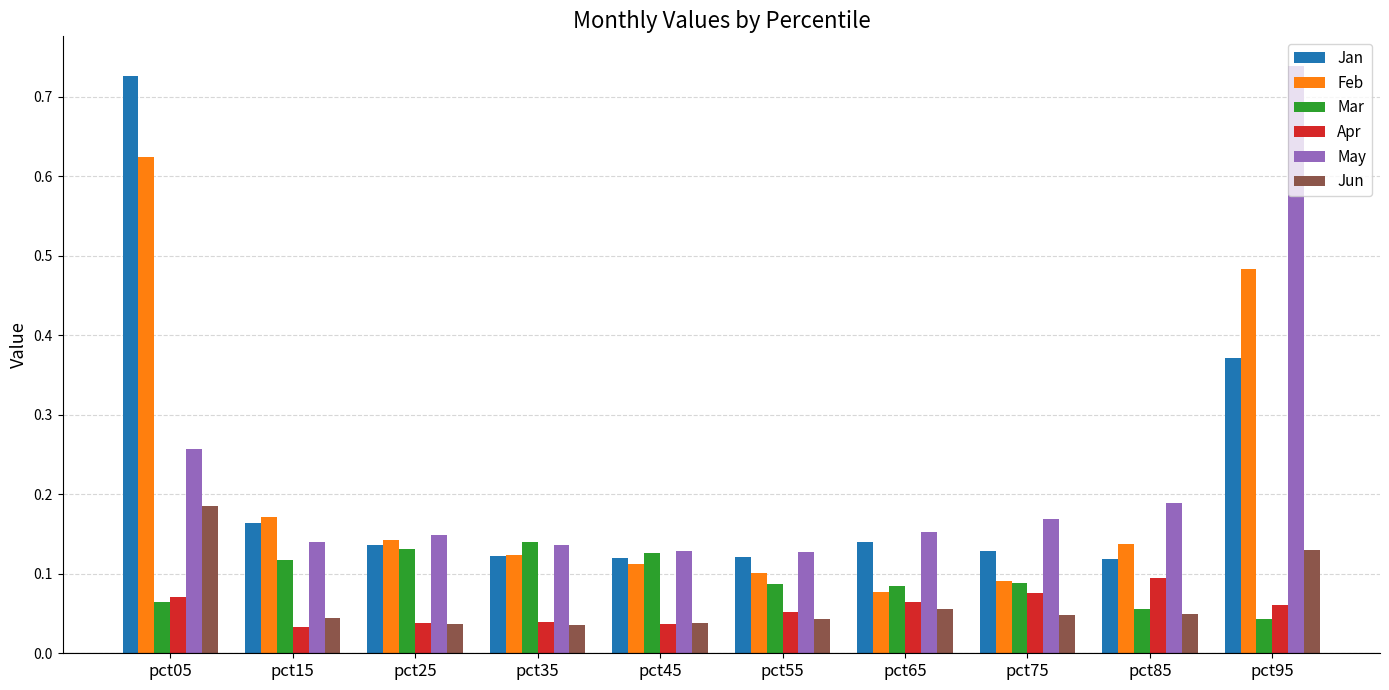

The Mar series shows 0.1 at pct55. True or false?

True